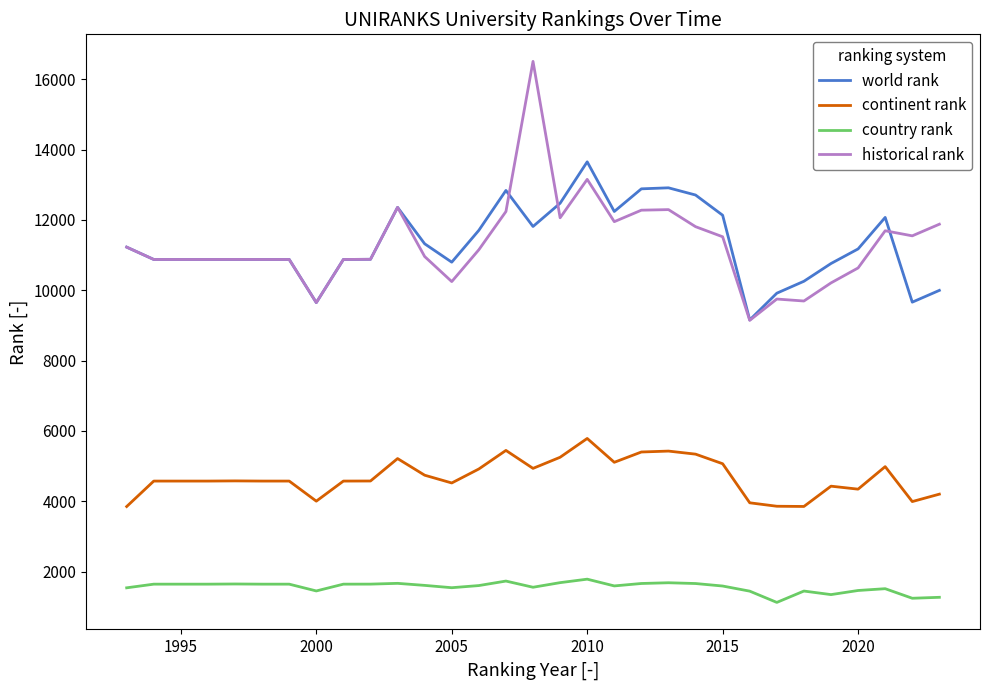

Which series has the largest range (max minus min)?

historical rank